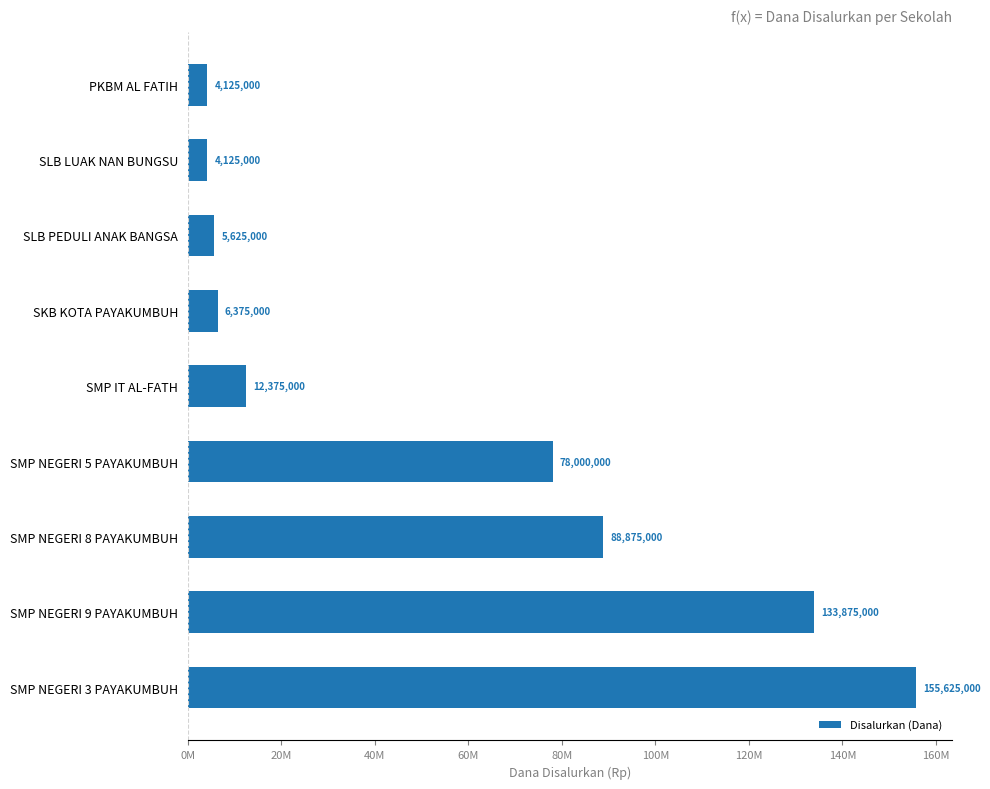

Does the chart contain any negative values?

No